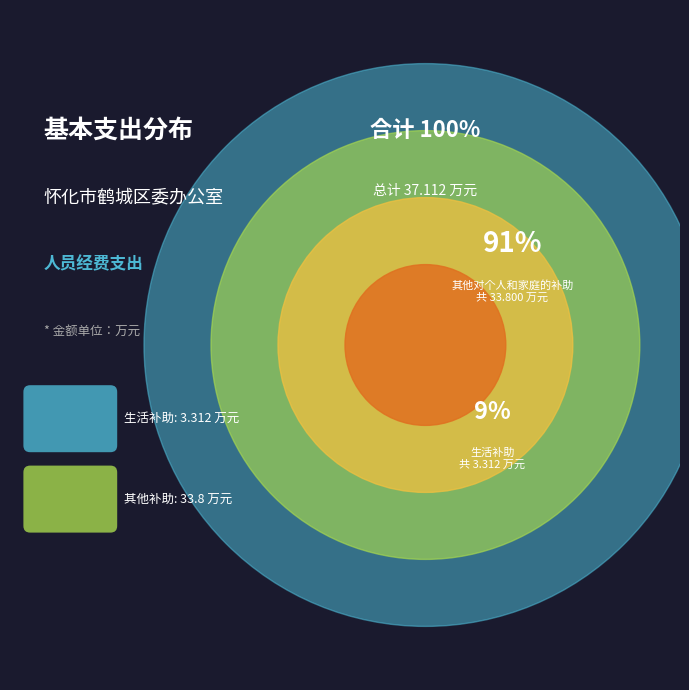

What percentage is the 其他对个人和家庭的补助
(社会保障和就业支出) slice, to the nearest percent?

91%